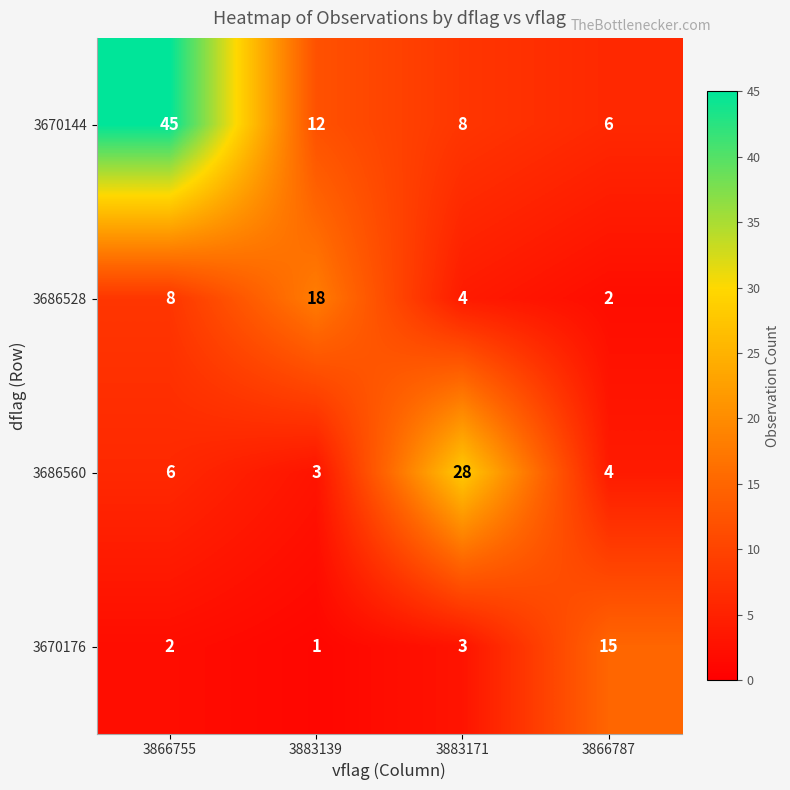

Reading left to right, extract all data points from this chart.

3670144: 45	12	8	6
3686528: 8	18	4	2
3686560: 6	3	28	4
3670176: 2	1	3	15